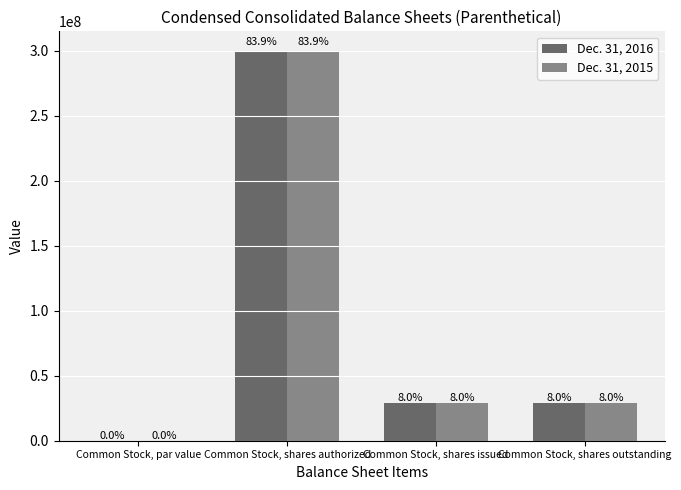

Which category has the lowest value in the Dec. 31, 2015 series?

Common Stock, par value